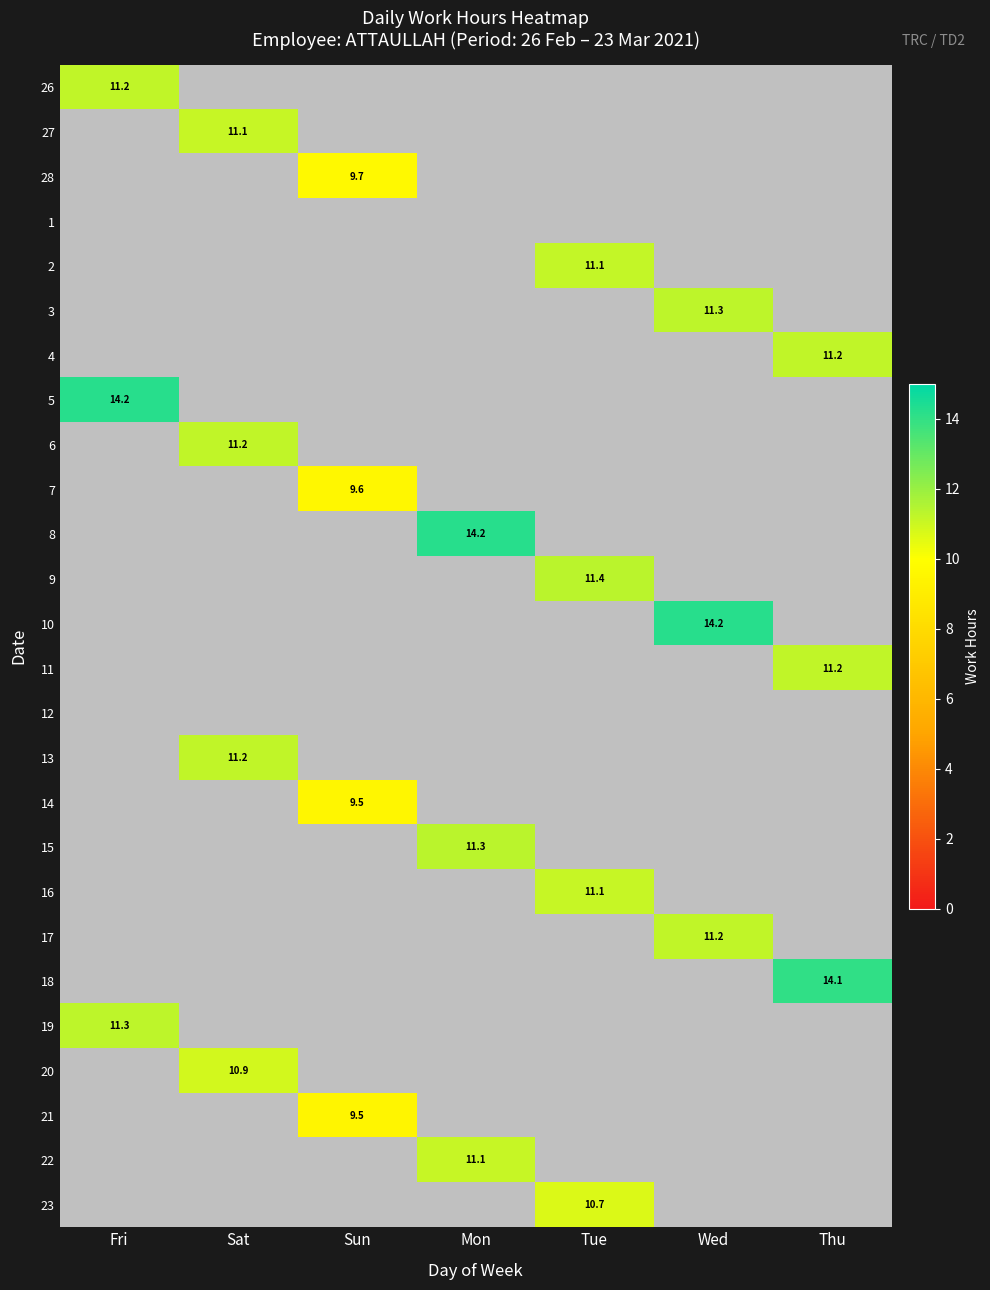

Between Sat and Thu, which is larger?

Thu